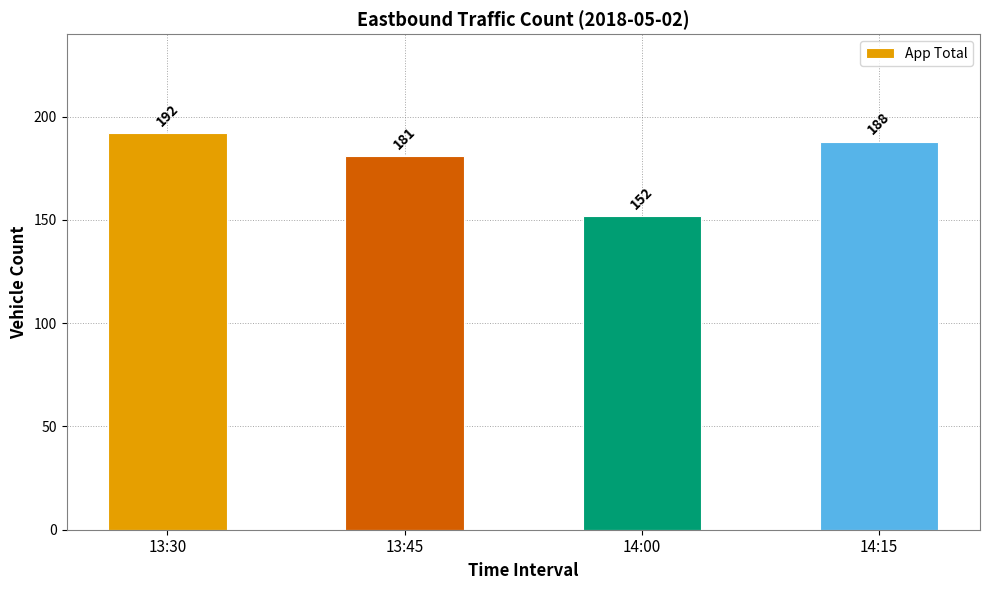

Are the bars horizontal?

No